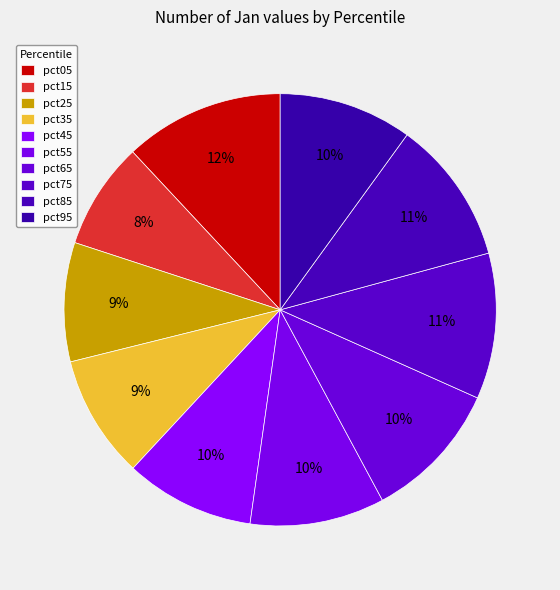

To the nearest percent, what percentage of the pie is pct25?

9%